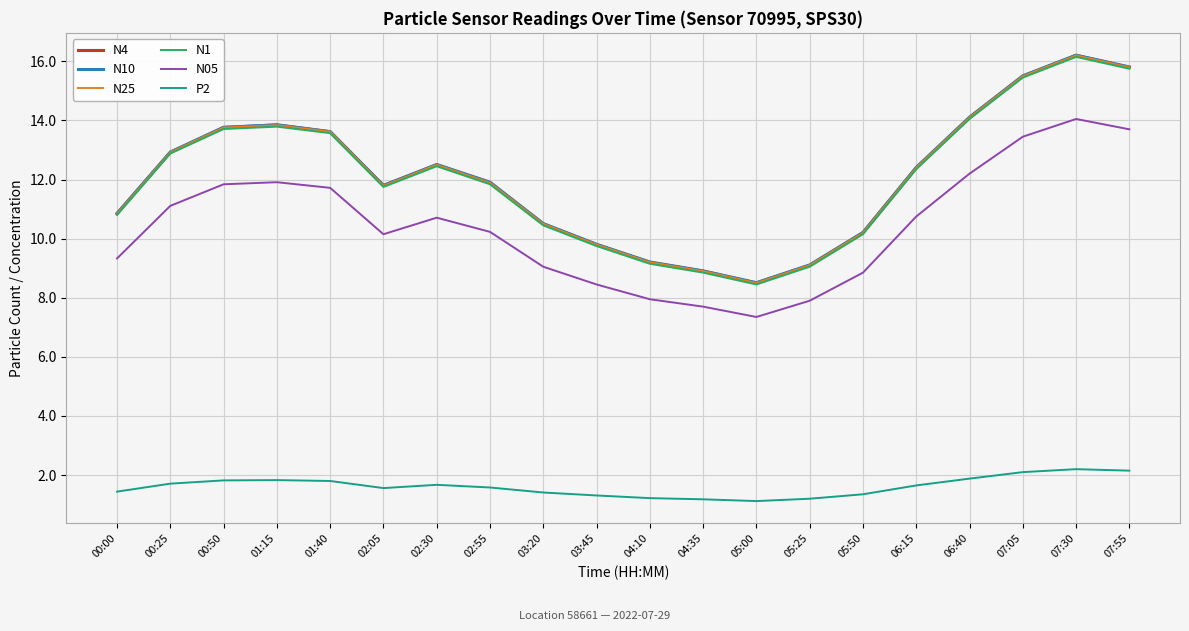

What are all the series names shown in the legend?

N4, N10, N25, N1, N05, P2